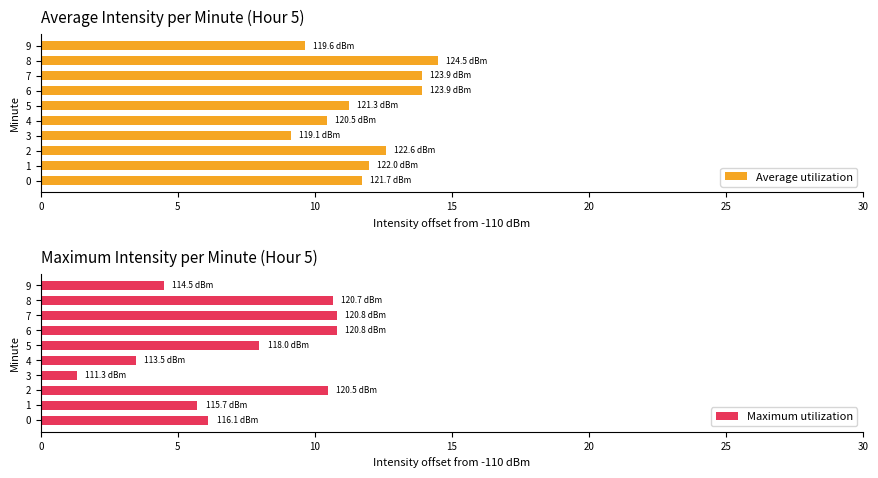

The Average utilization series shows 3.5 at 3. True or false?

False